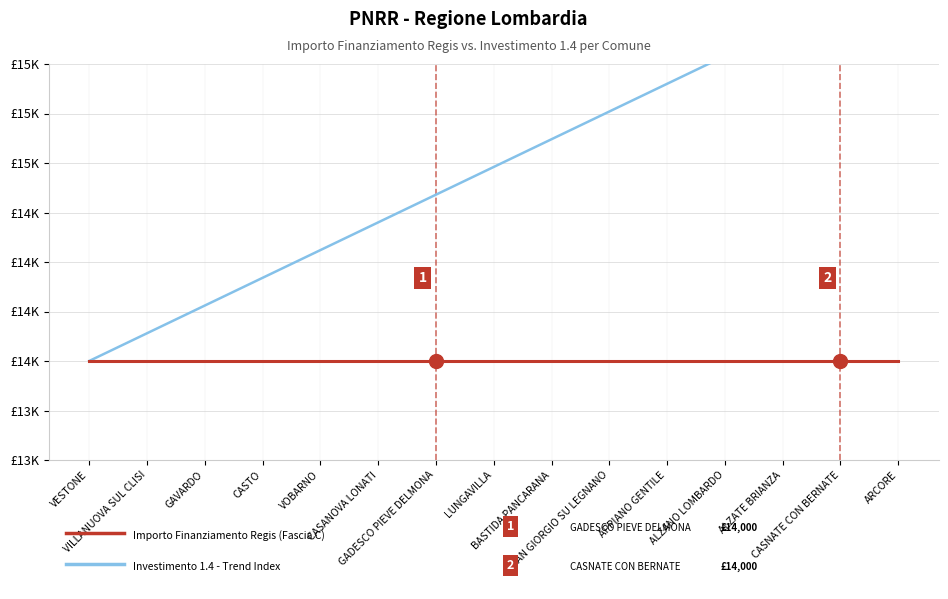

The Investimento 1.4 - Trend Index series shows 24101.3 at ALZATE BRIANZA. True or false?

False